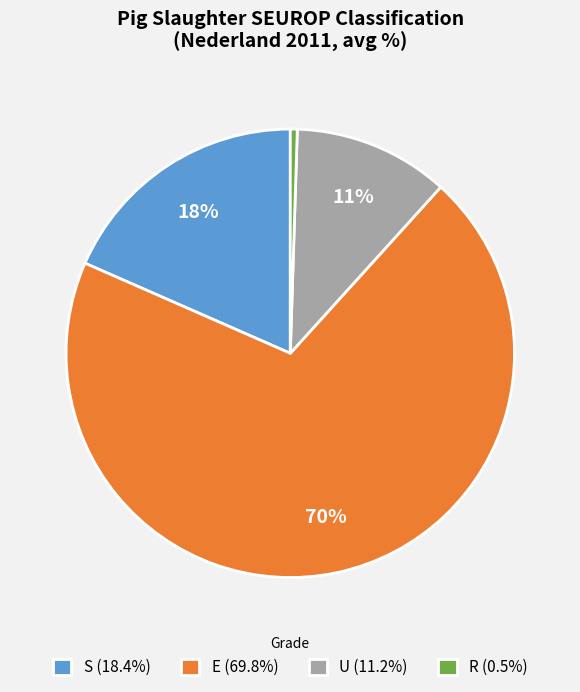

To the nearest percent, what is the average slice percentage?

25%